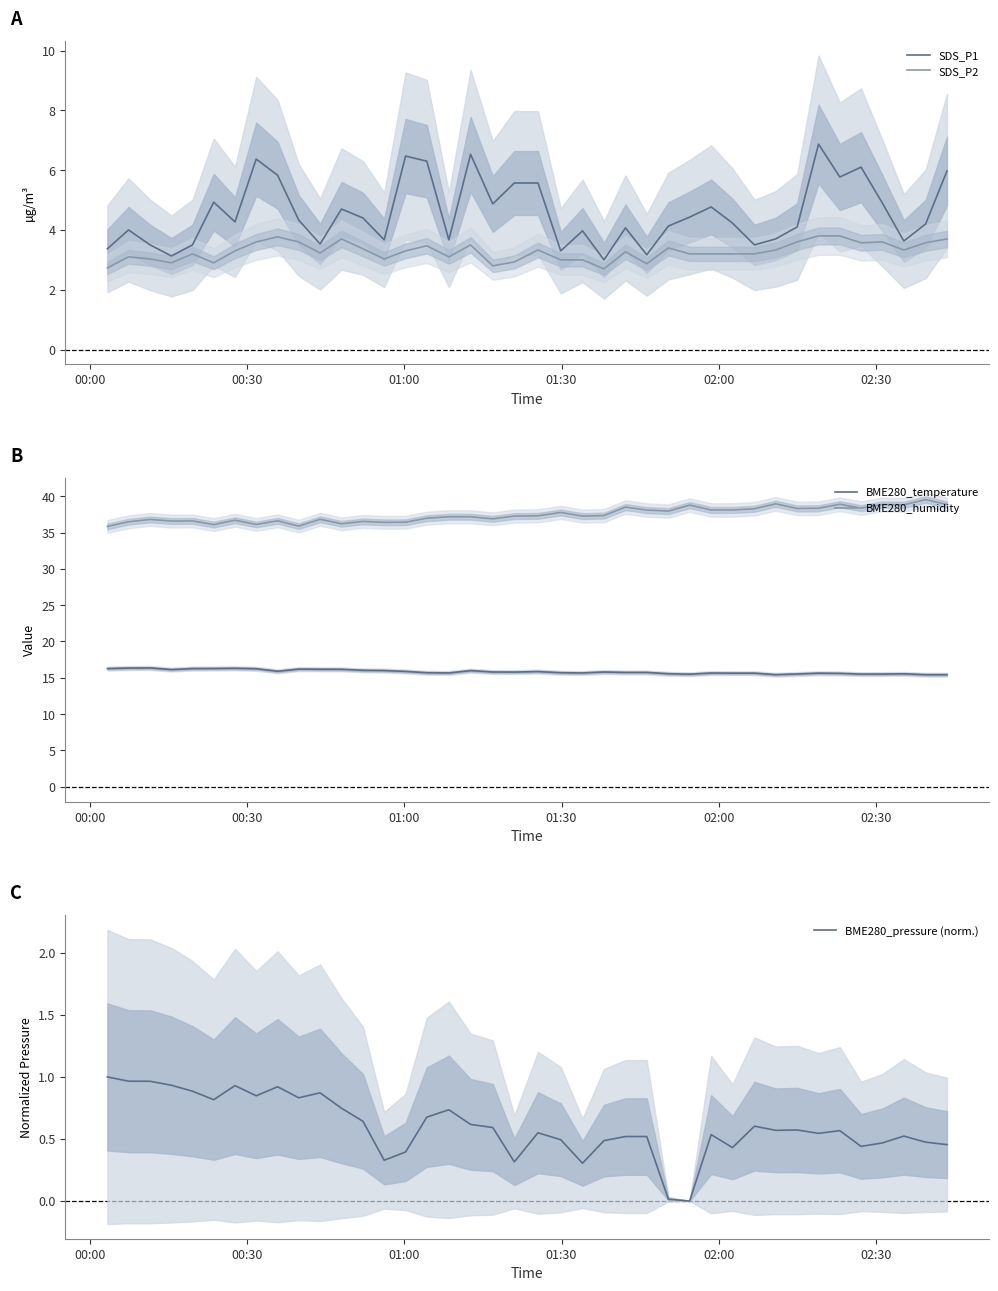

How many data points in BME280_humidity are less than 37?

17